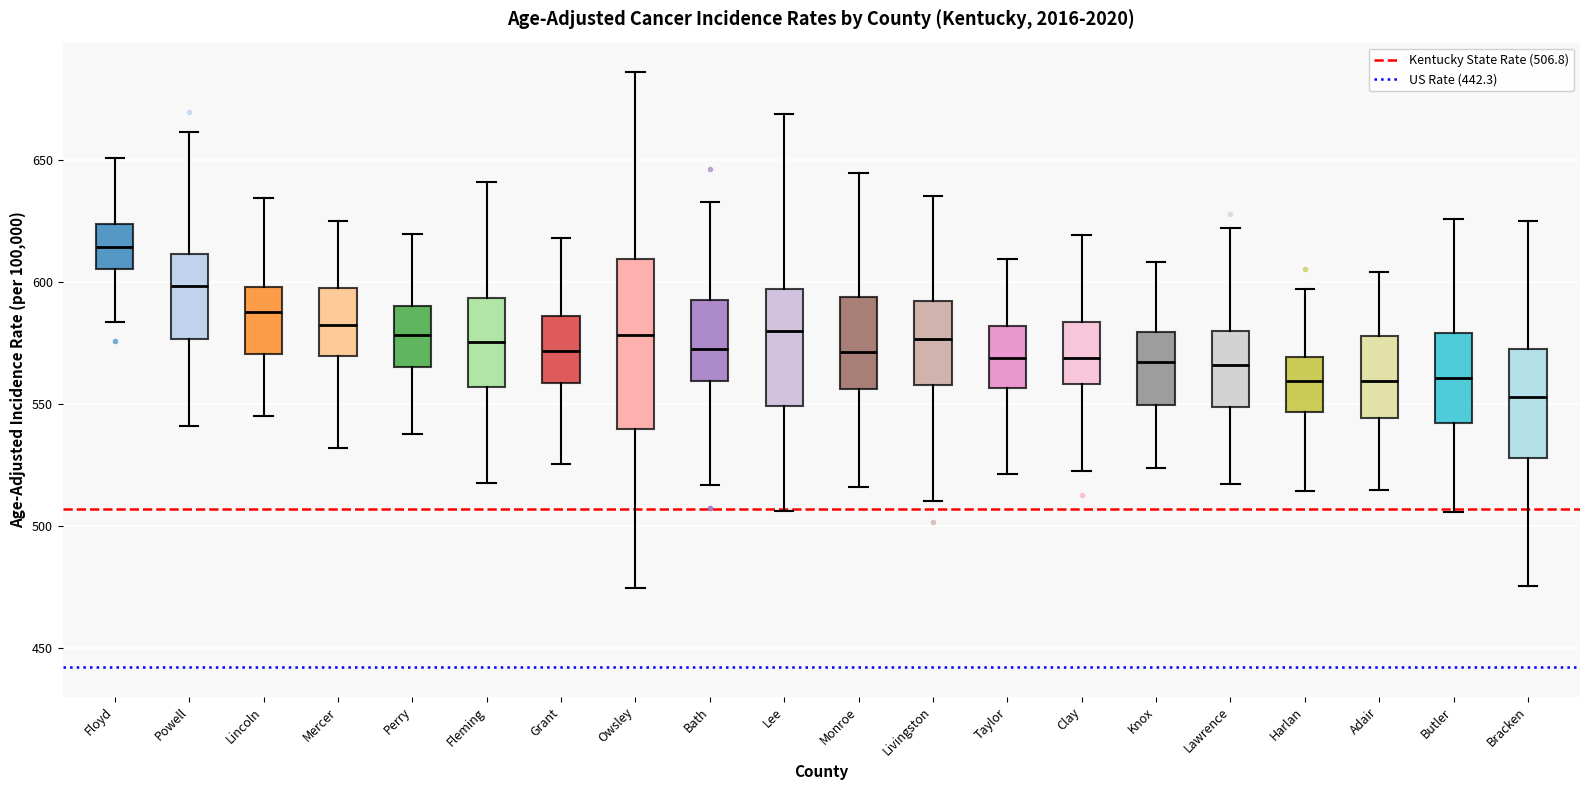

Which box is the tallest, from its lower edge to its upper edge?

Owsley